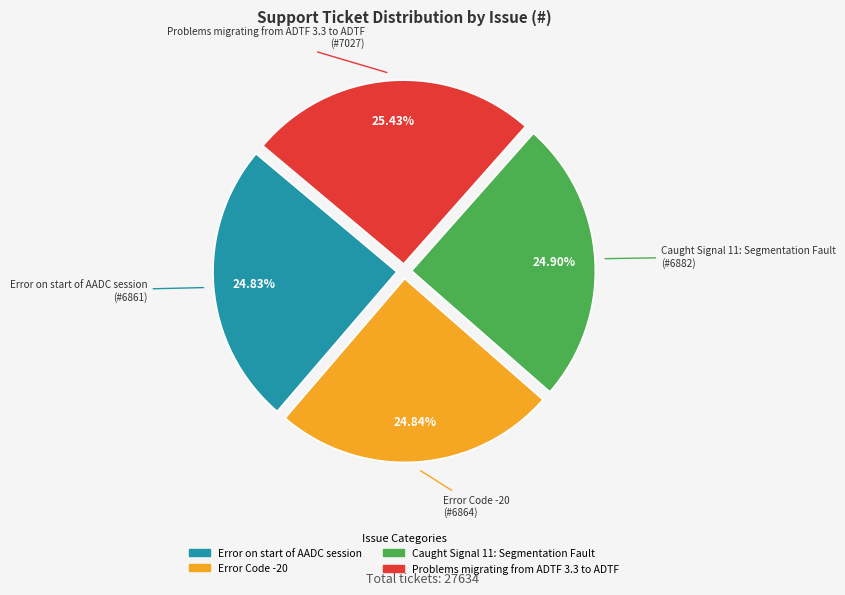

To the nearest percent, what is the combined percentage of Caught Signal 11: Segmentation Fault and Error Code -20?

50%